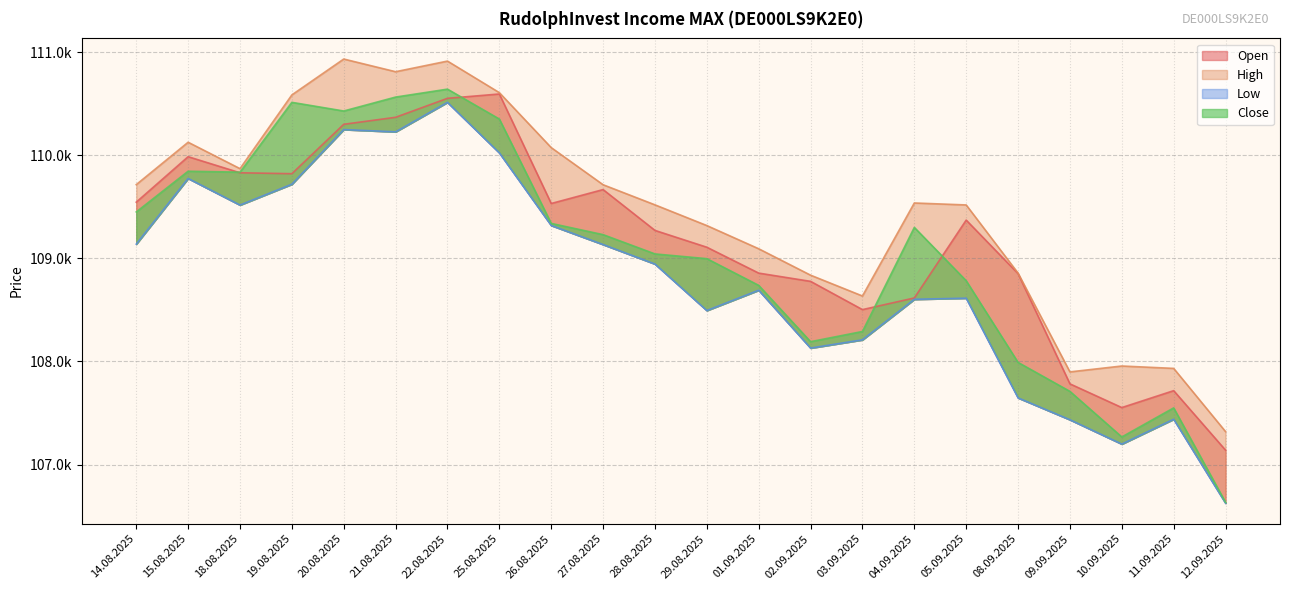

At which category does High reach its first local peak?

15.08.2025